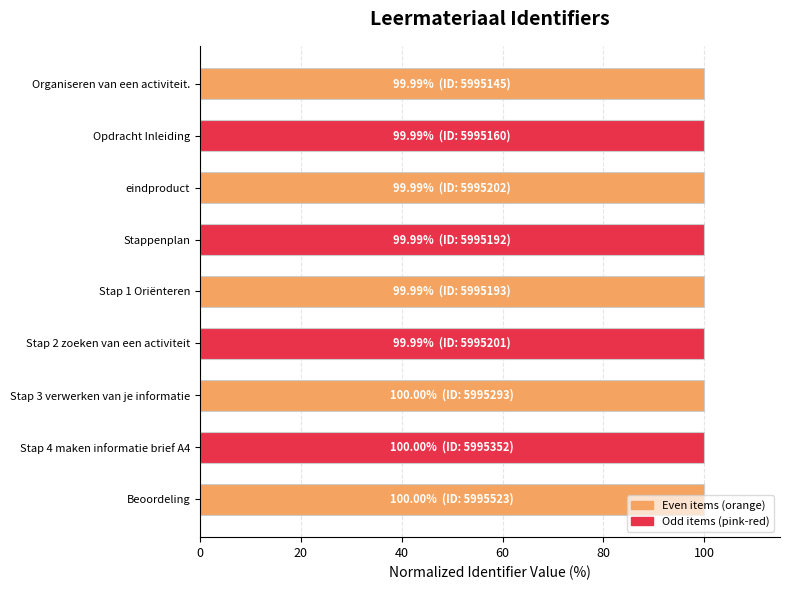

What is the label of the 1st bar from the bottom?

Beoordeling